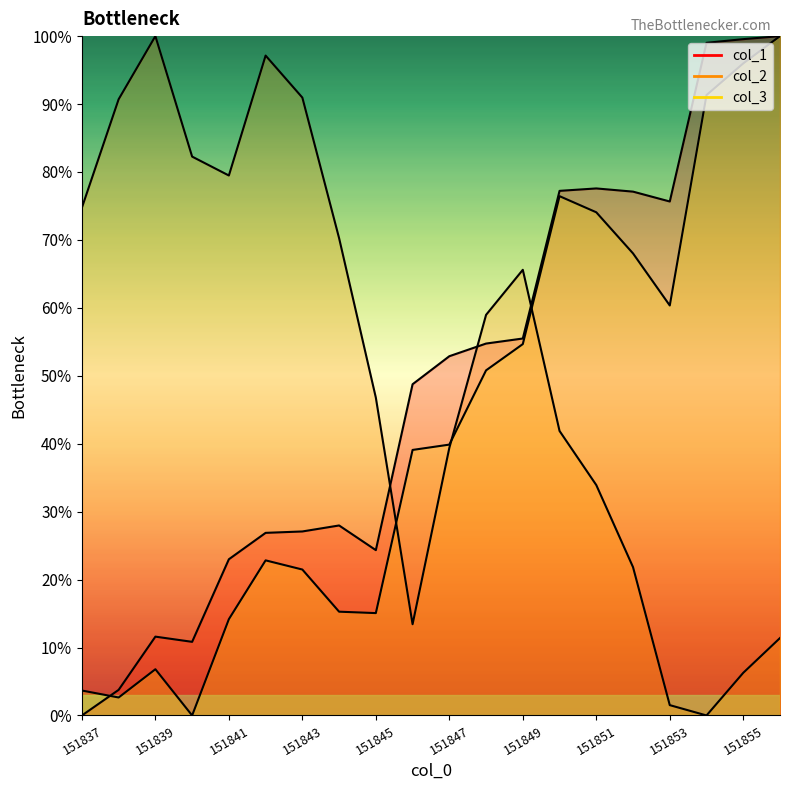

How many values in the col_3 series exceed 39?

11